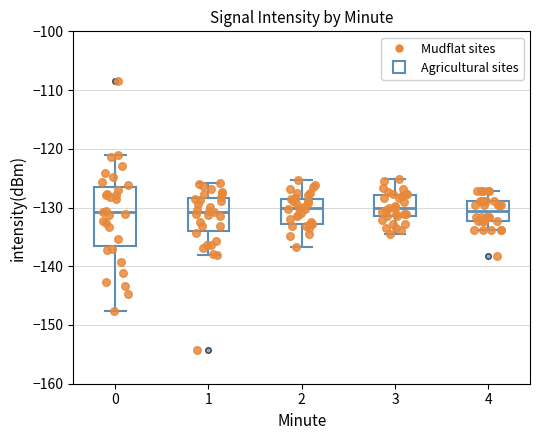

Comparing the boxes themselves (not the whiskers), which one is the tallest?

0